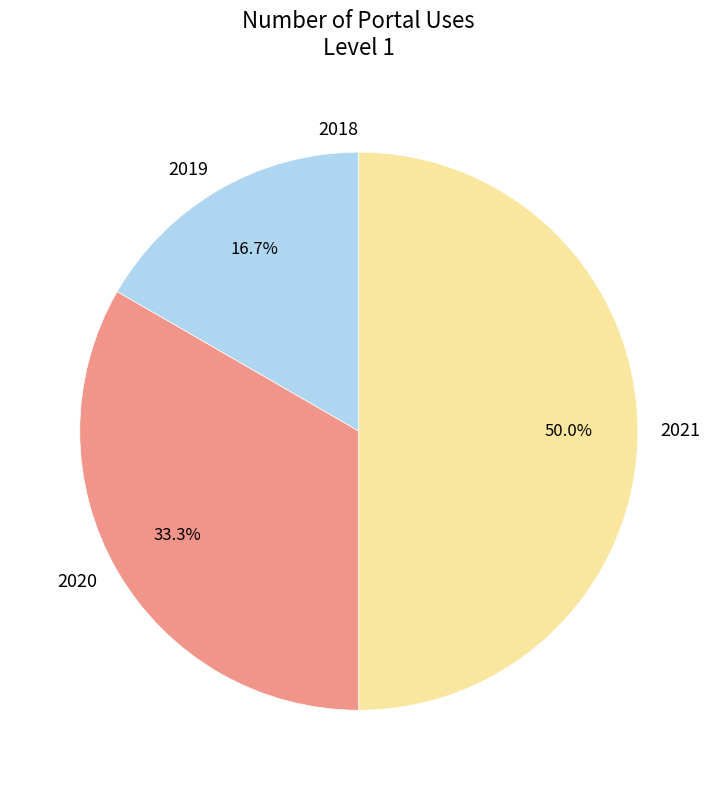

How much of the chart is everything except 2021?

50.0%